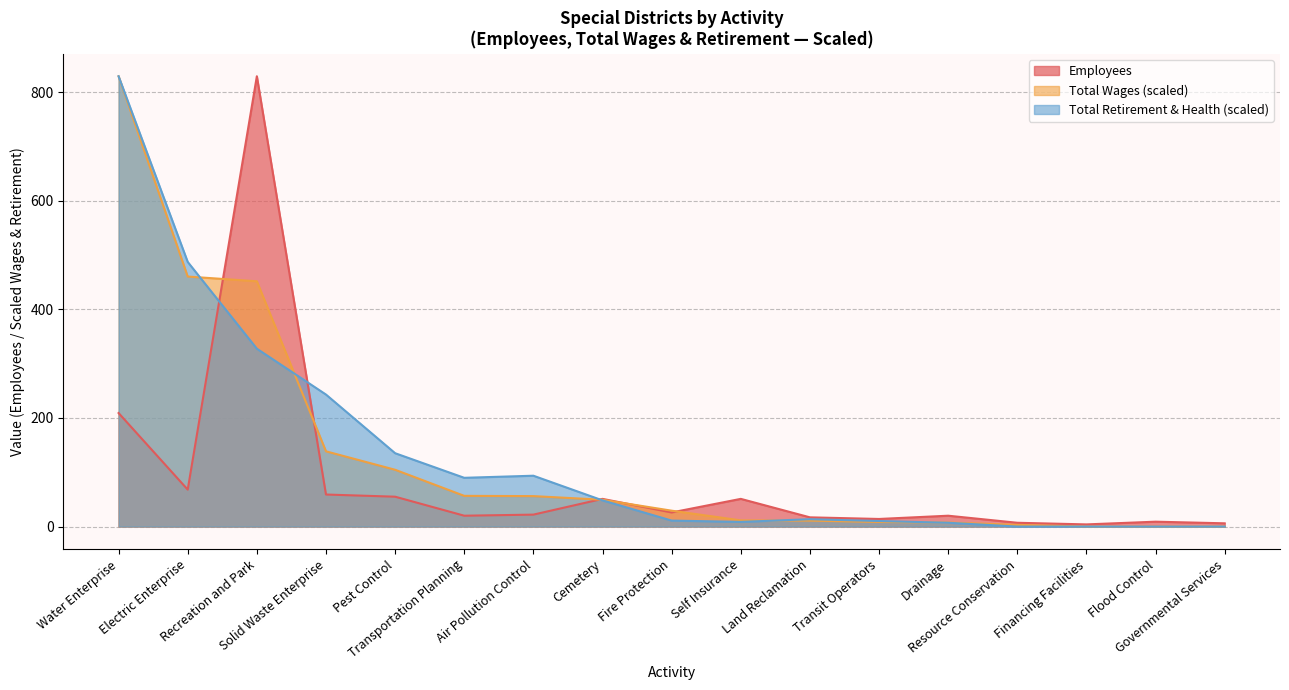

At Financing Facilities, list the series in order from largest to smallest.

Employees, Total Wages, Total Retirement & Health Contribution